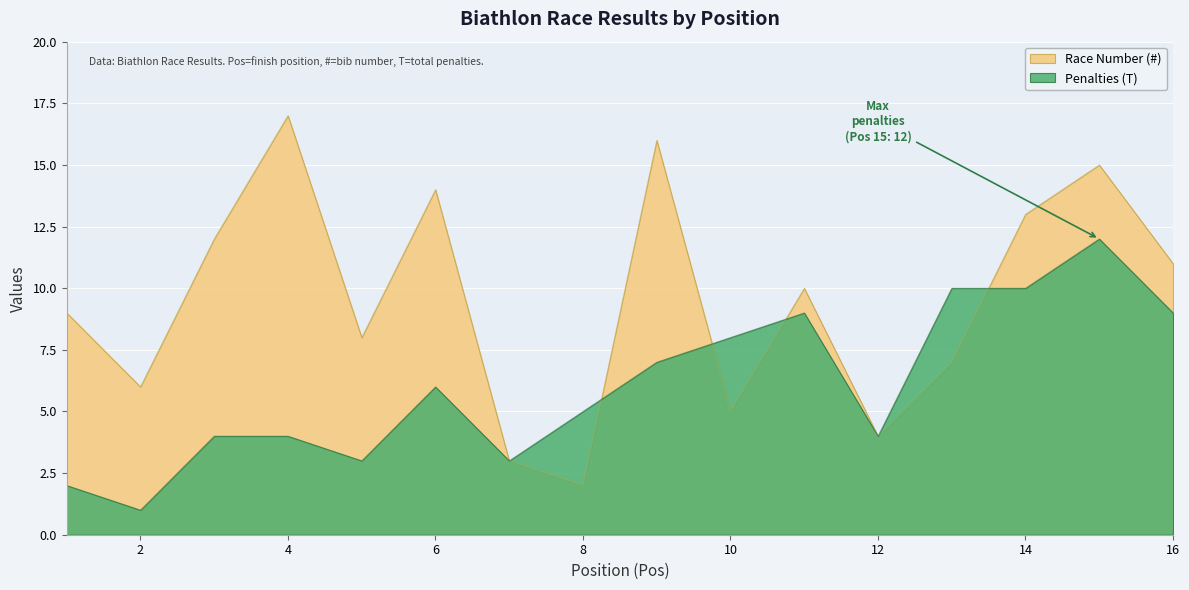

Is it true that Penalties (T) equals 10 at 14?

True